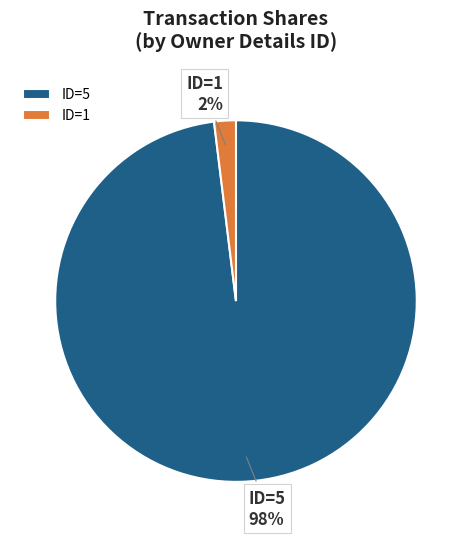

Is ID=1 the majority of the pie?

No